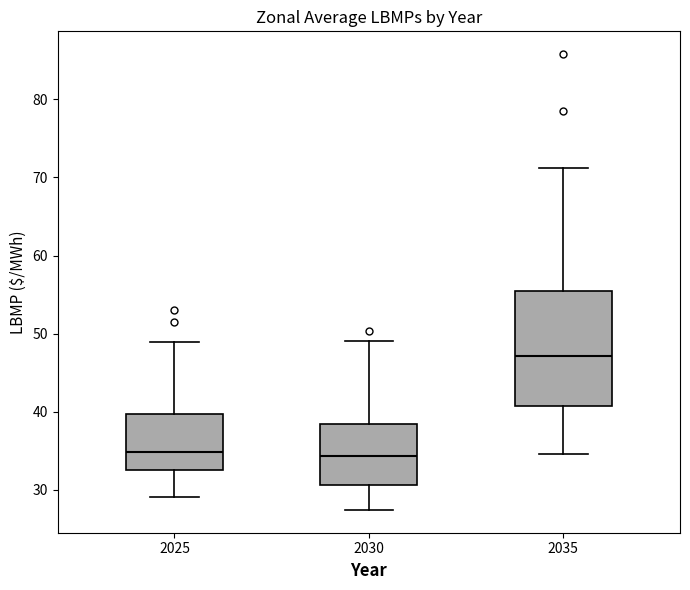

Where does the median line of the box at x = 2030 sit on the y-axis? The values are not printed on the chart, so give them approximately, as read against the axis.

34